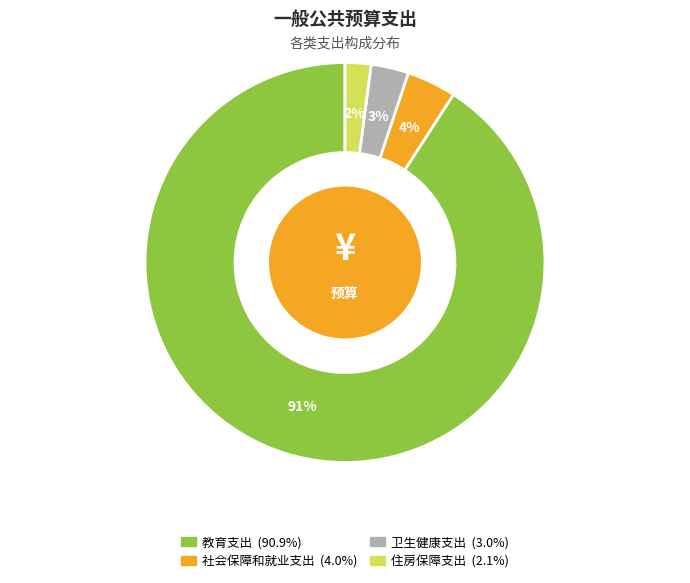

Is there any slice that represents more than half of the pie?

Yes